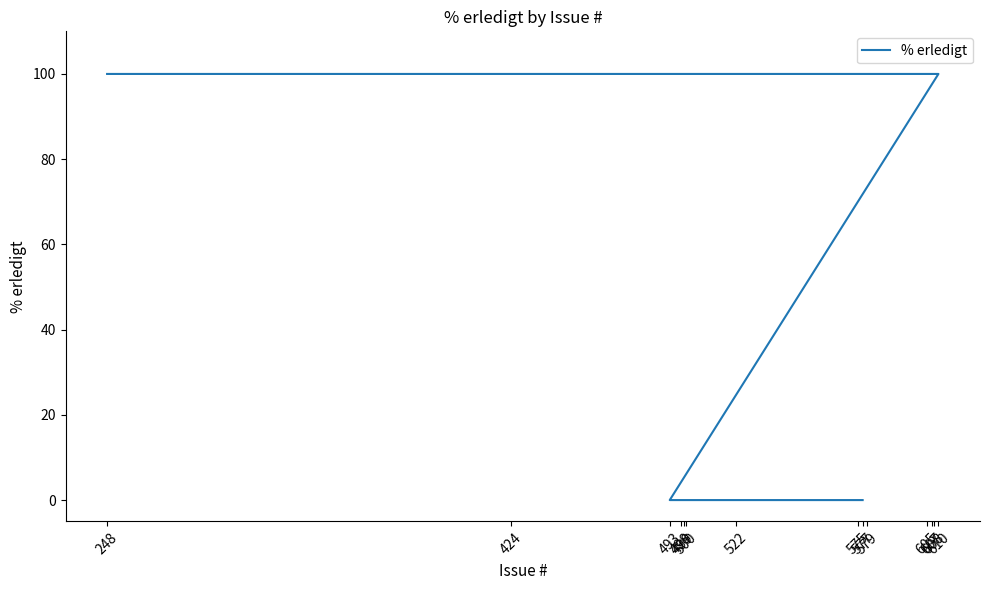

What is the value of the 4th point from the left?

100